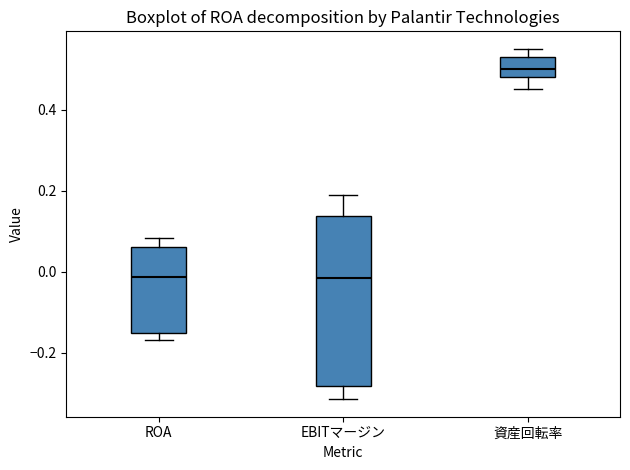

Which box is the tallest, from its lower edge to its upper edge?

EBITマージン